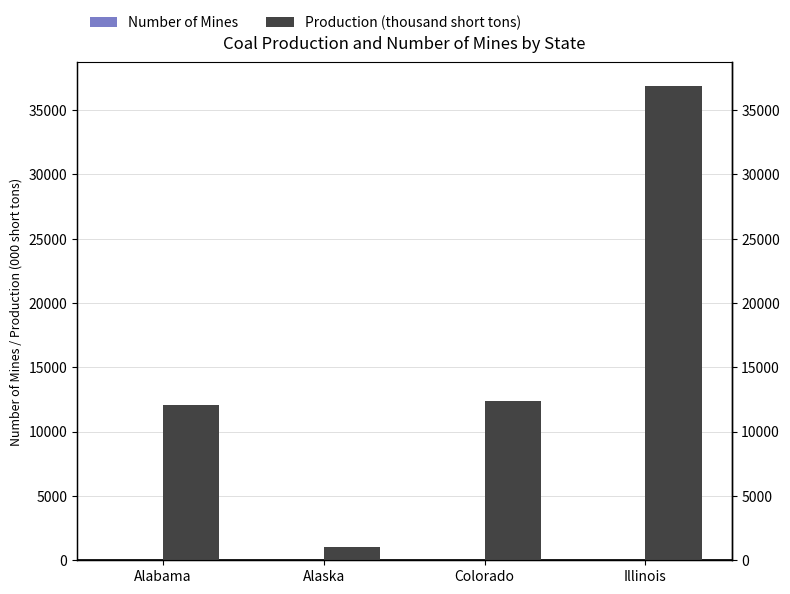

List the series in order of their peak value, highest first.

Production (thousand short tons), Number of Mines